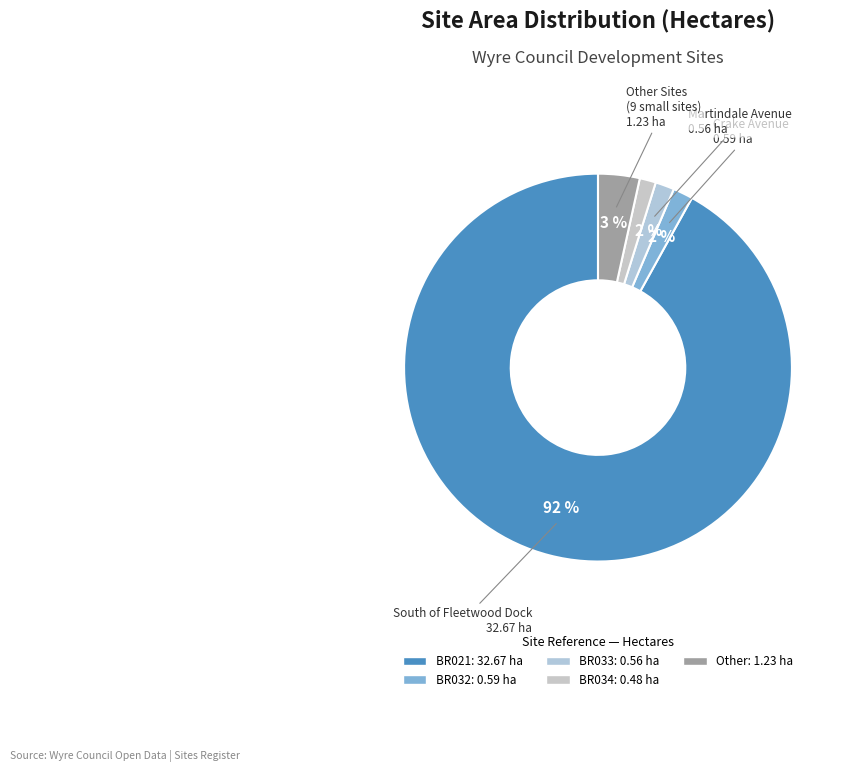

How many slices are in this pie chart?

5